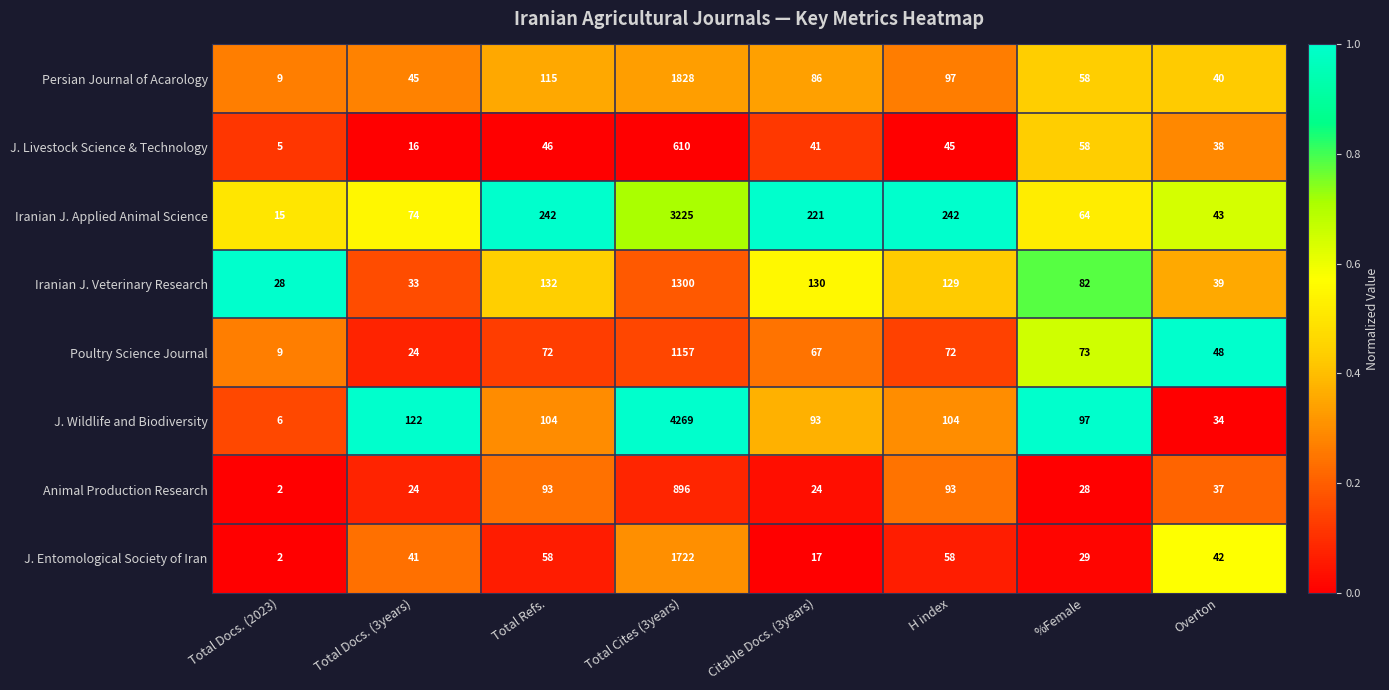

What is the total value across all series at %Female?

489